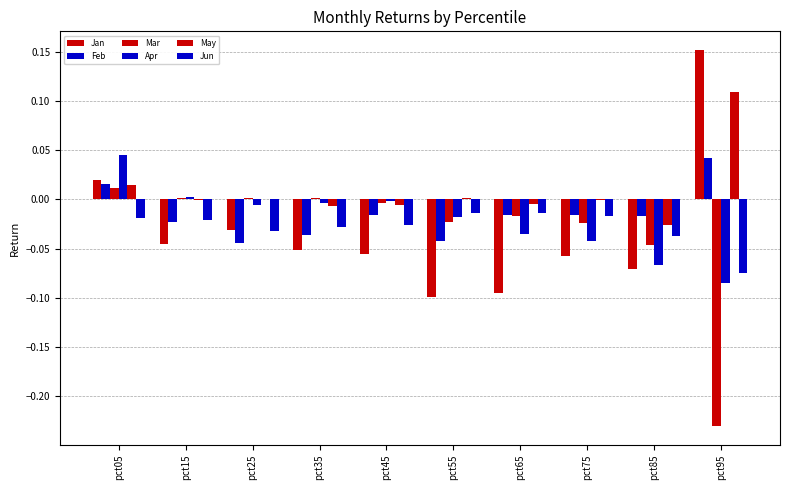

Count the number of data series in this chart.

6